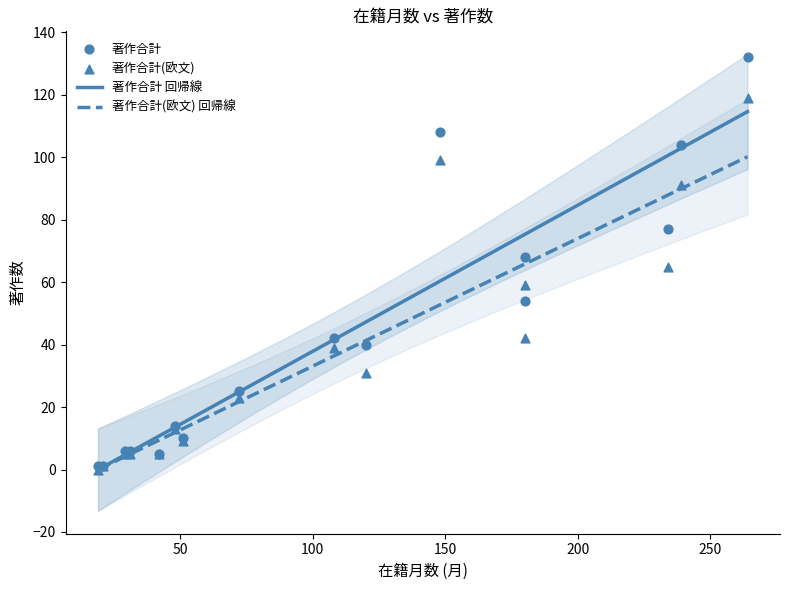

Is the value of 著作合計 at 原田 greater than the value of 著作合計(欧文) at 曽我部?

Yes